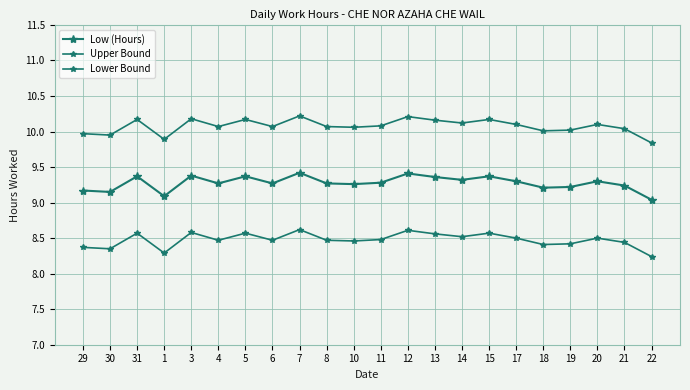

At which category does Lower Bound reach its first local peak?

31